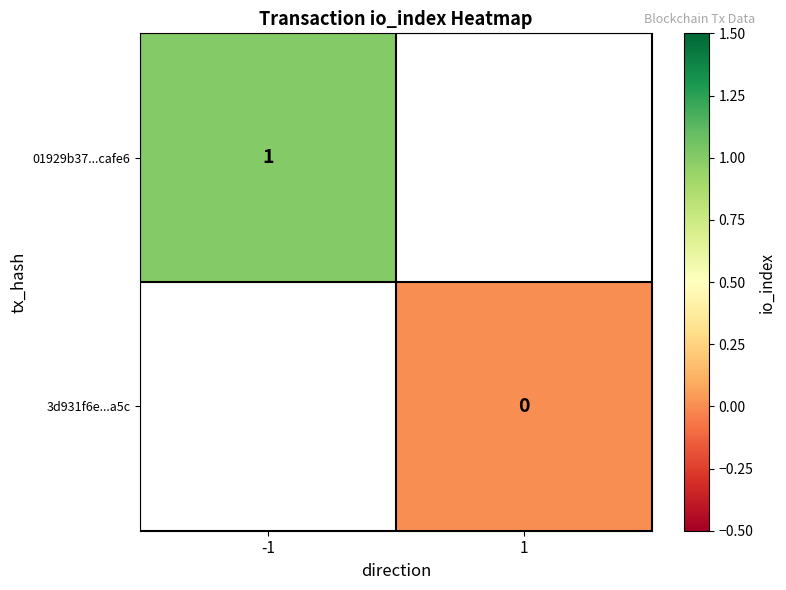

True or false: 01929b37...cafe6 has a value of 1 at -1.

True